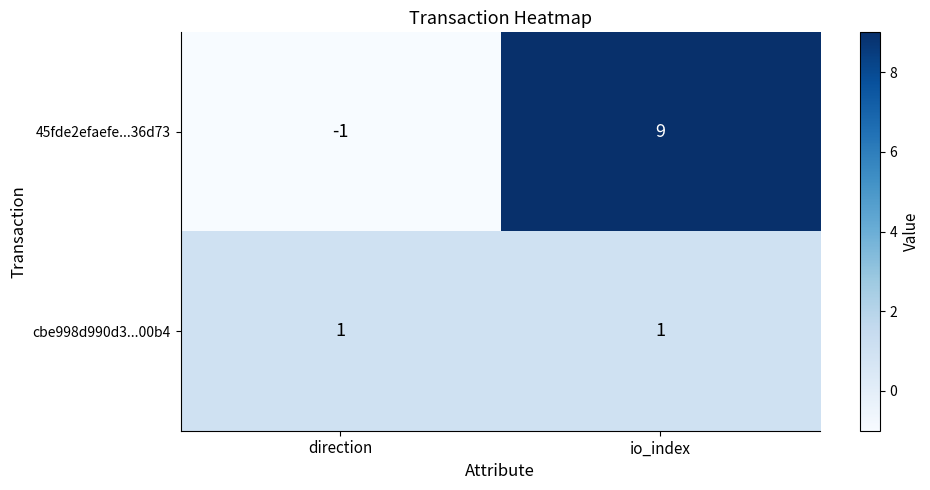

At io_index, list the series in order from smallest to largest.

cbe998d990d3...00b4, 45fde2efaefe...36d73